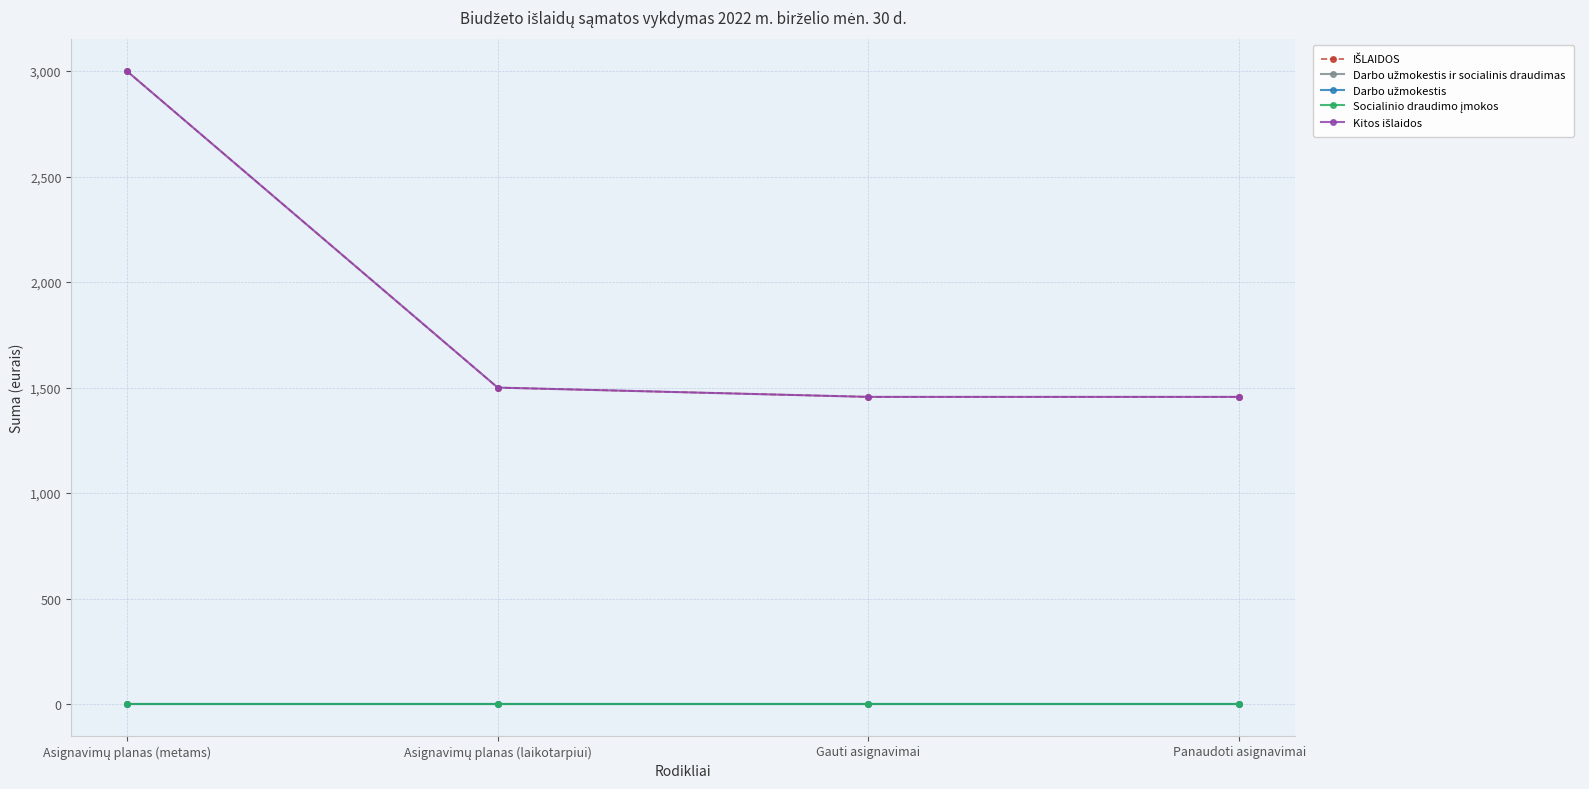

What is the average value of the Kitos išlaidos series?

1853